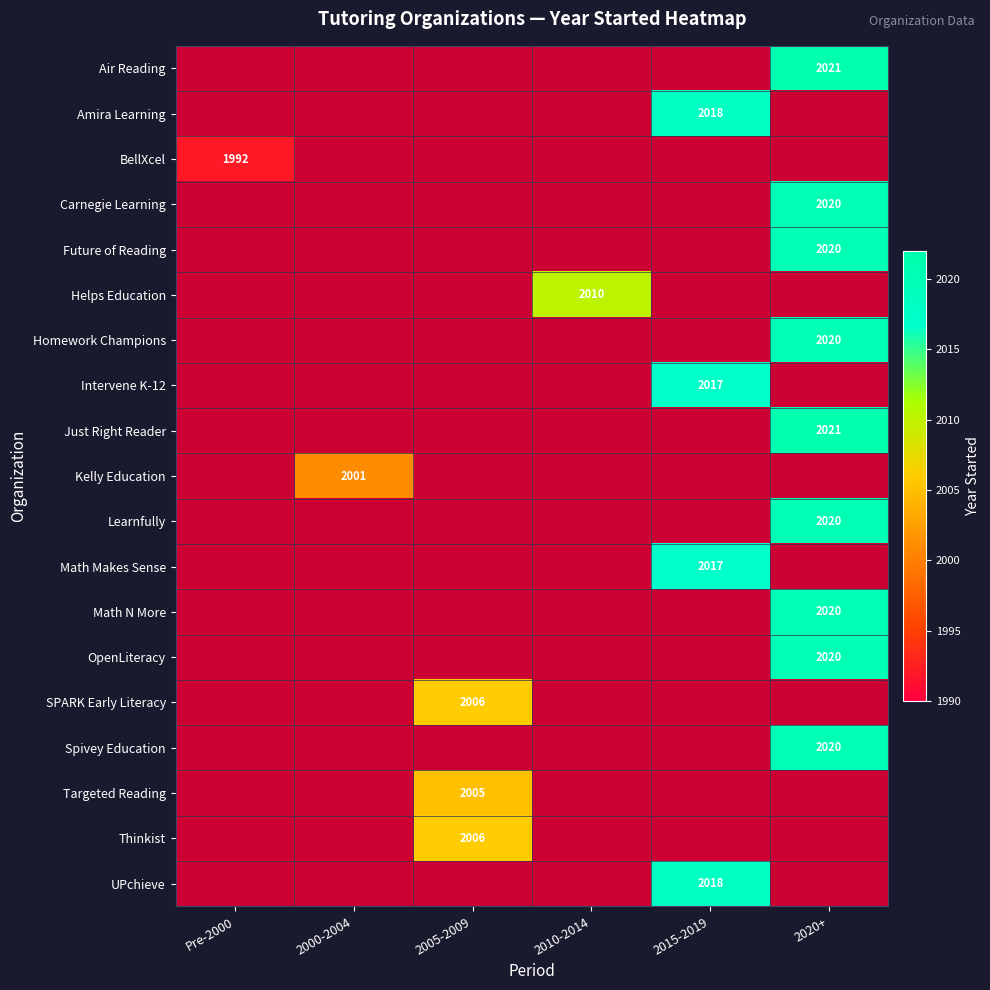

Is it true that Targeted Reading equals 2005 at 2005-2009?

True